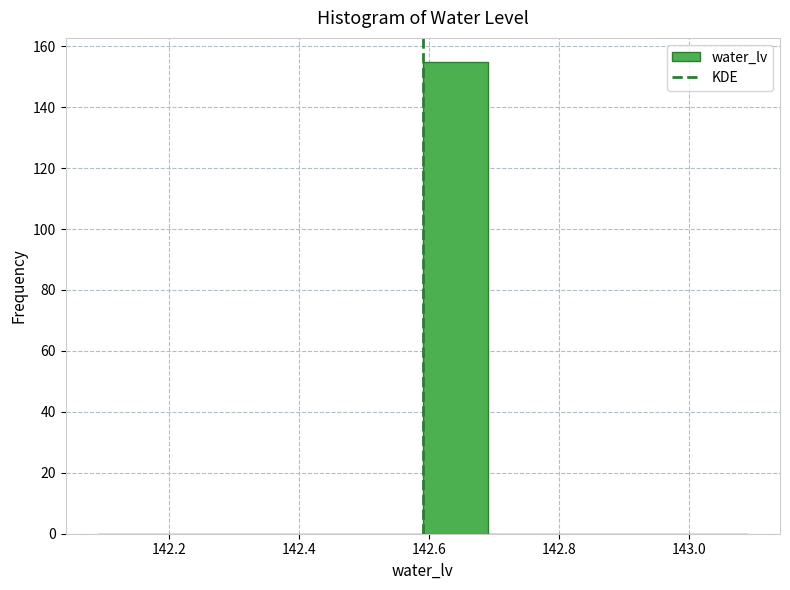

Reading left to right, transcribe this chart: for each bar, give the range it covers on the x-axis and its height. Neither the bar edges nor the heights are printed on the chart, so give them approximately, as read against the axes.

142.09 to 142.19: 0
142.19 to 142.29: 0
142.29 to 142.39: 0
142.39 to 142.49: 0
142.49 to 142.59: 0
142.59 to 142.69: 156
142.69 to 142.79: 0
142.79 to 142.89: 0
142.89 to 142.99: 0
142.99 to 143.09: 0